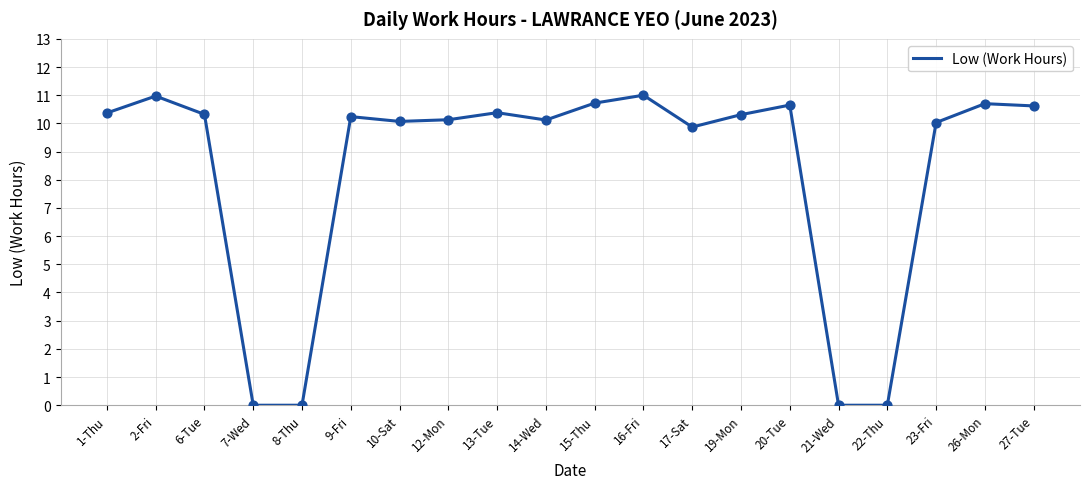

Between 8-Thu and 14-Wed, which is larger?

14-Wed